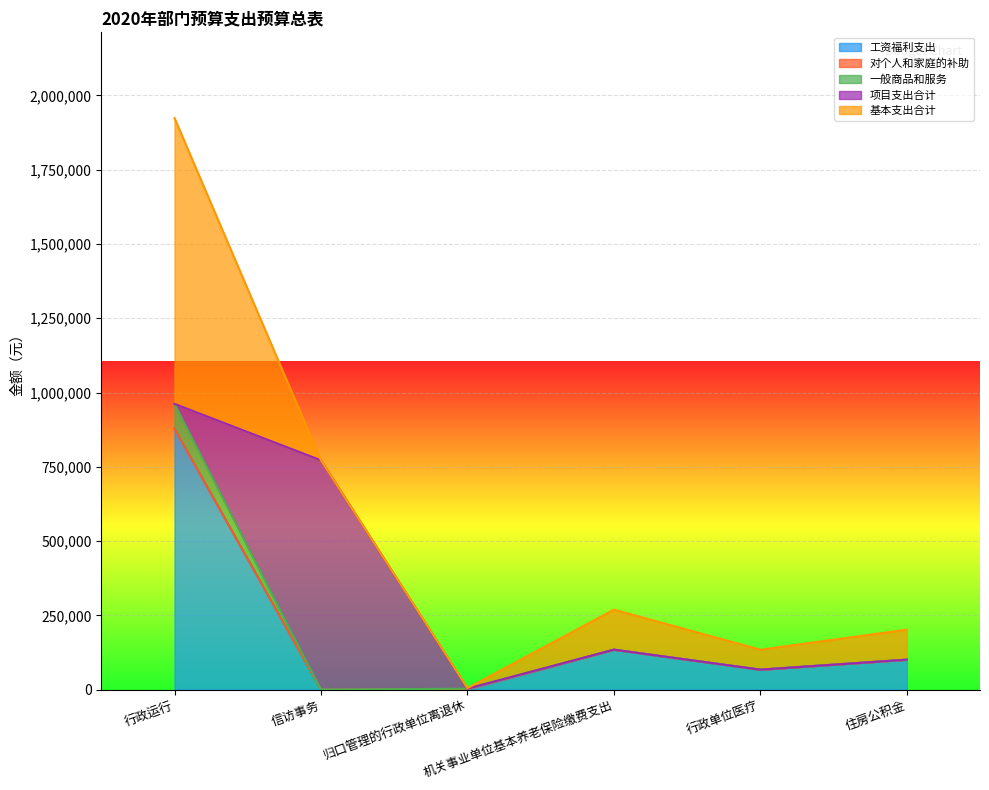

What is the maximum value for 工资福利支出?

878617.0